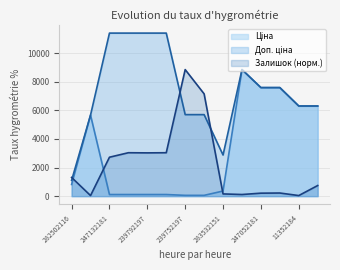

What is the value of the Залишок point at the 2nd from the left?

41.9